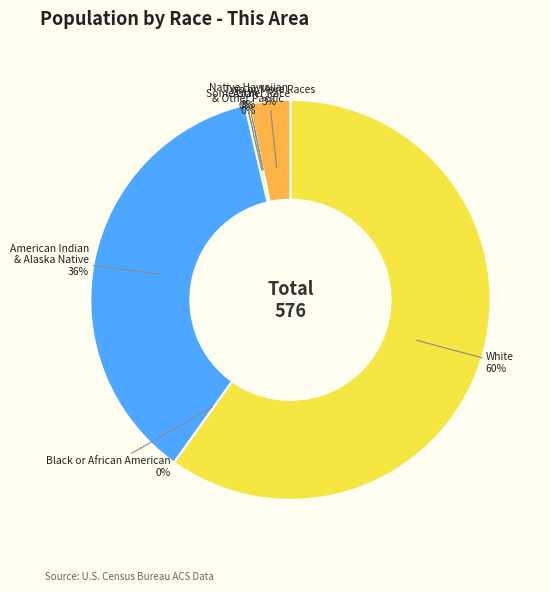

How many slices are in this pie chart?

7